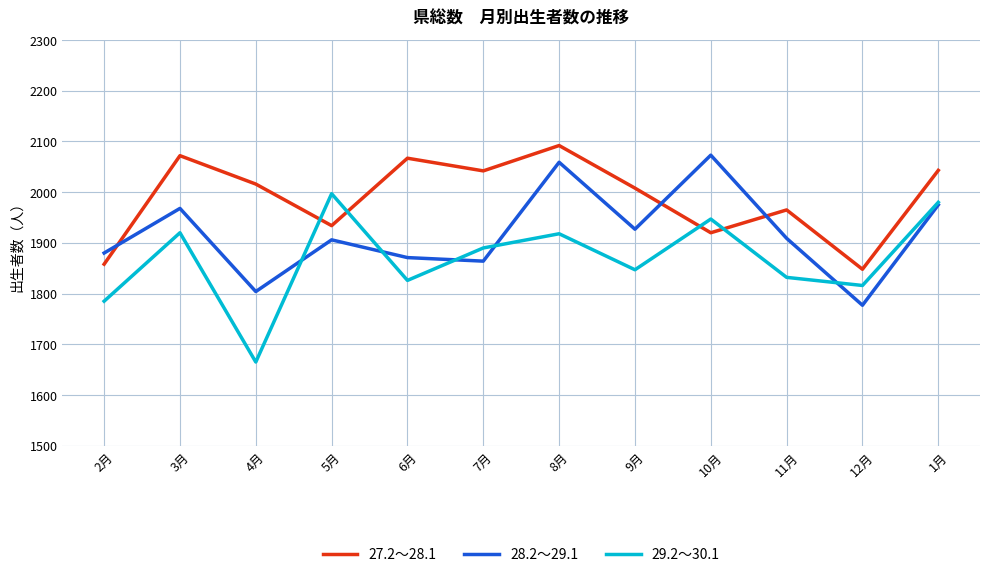

Between 5月 and 8月, which series saw the biggest shift?

27.2～28.1